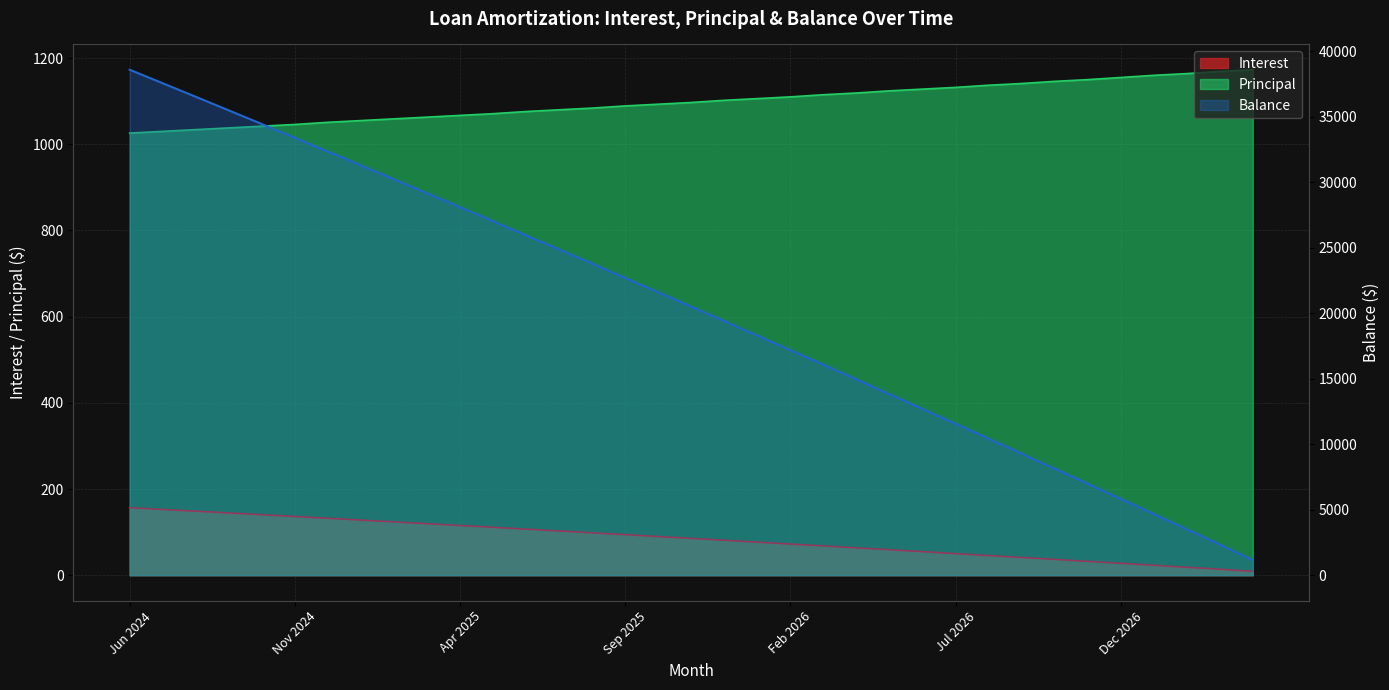

True or false: Interest and Principal intersect in this chart.

False